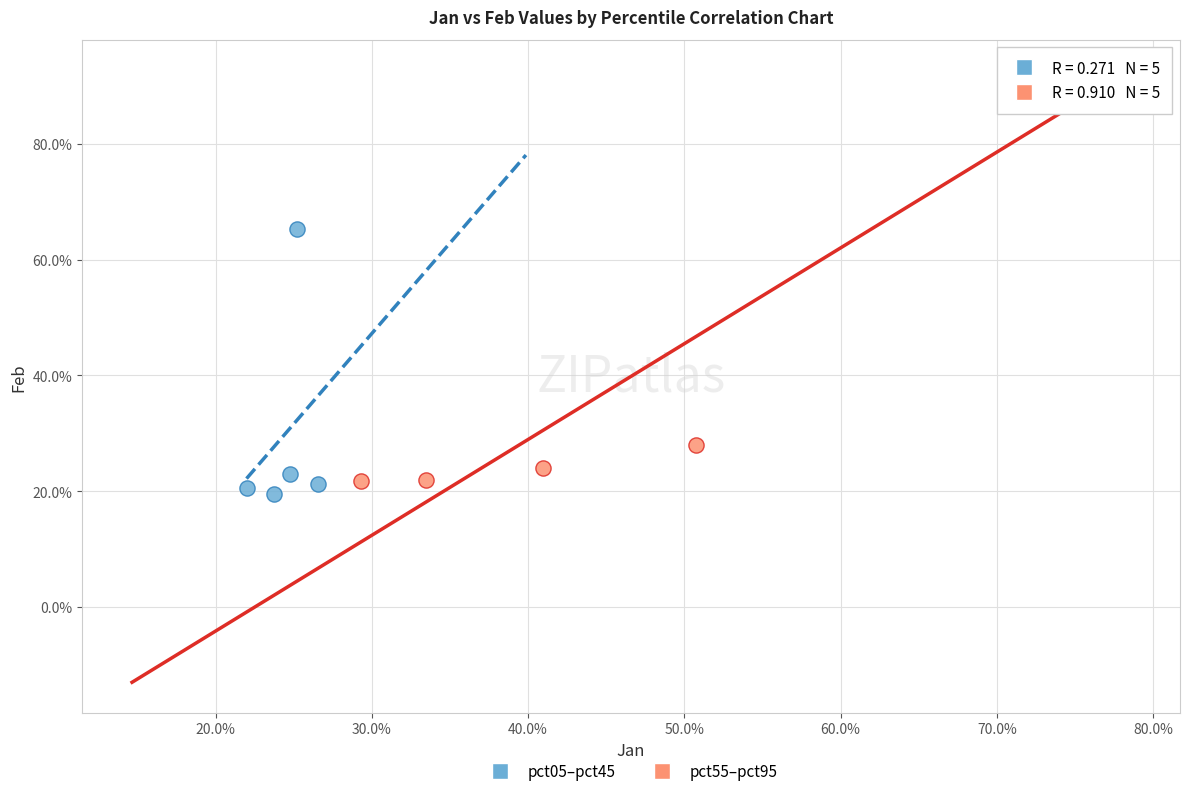

Which series reaches the minimum Y coordinate?

pct05–pct45